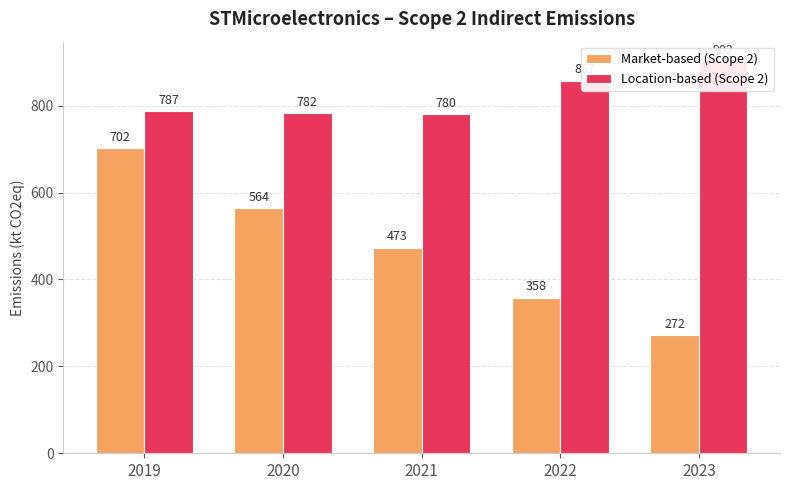

Reading right to left, transcribe all the data shown in this chart.

Market-based (Scope 2): 272	358	473	564	702
Location-based (Scope 2): 902	857	780	782	787